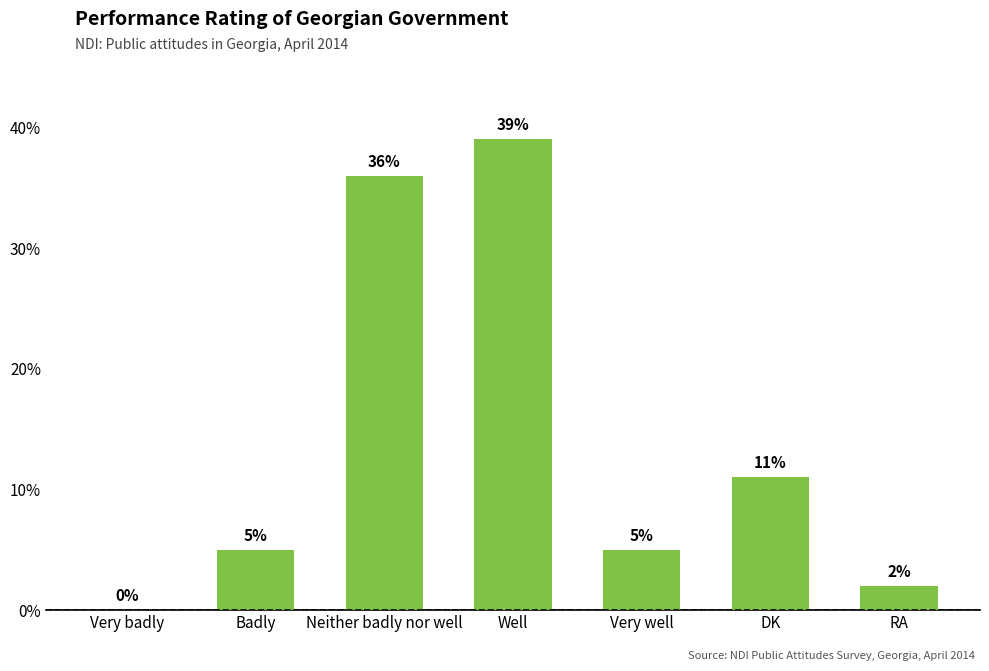

Reading right to left, what are all the values shown in this chart?

RA=2	DK=11	Very well=5	Well=39	Neither badly nor well=36	Badly=5	Very badly=0